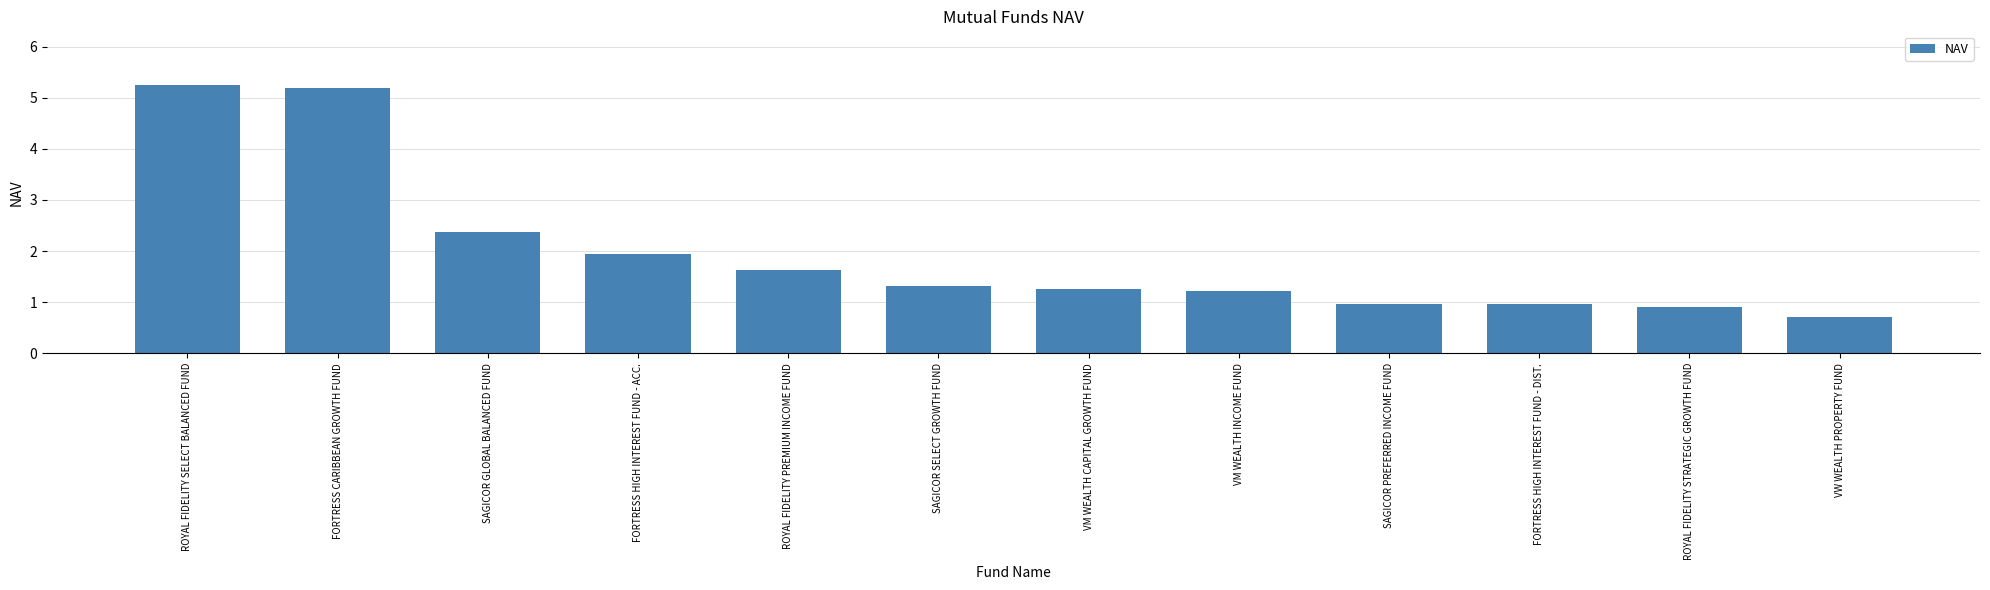

Is it true that the value at SAGICOR PREFERRED INCOME FUND is 0.5?

False